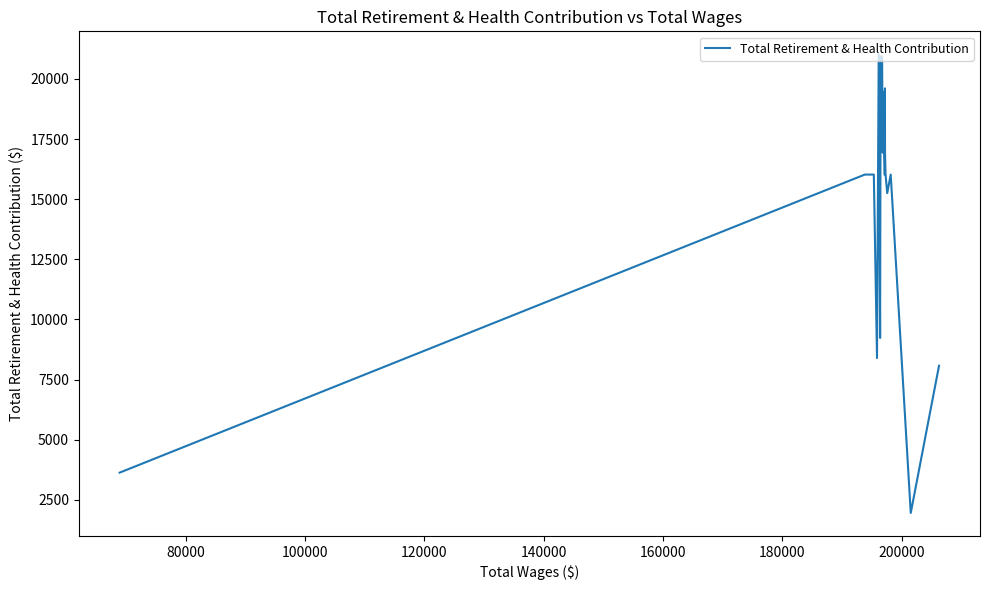

What is the difference between the maximum and minimum values?

19070